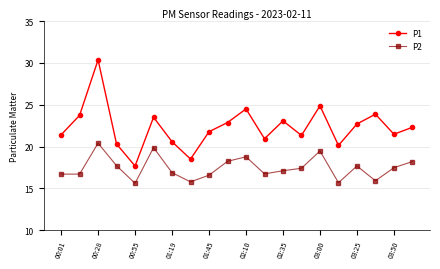

What is the value of the P1 point at the 2nd from the left?

23.7